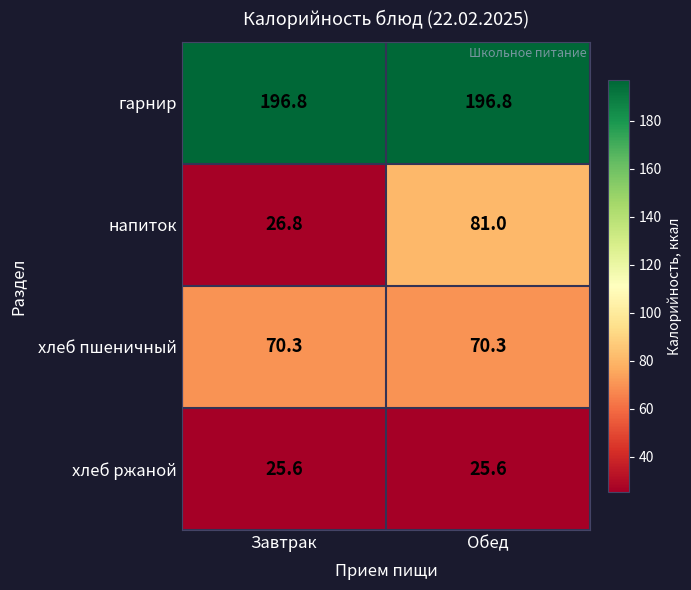

What is the maximum value shown in the chart?

196.8